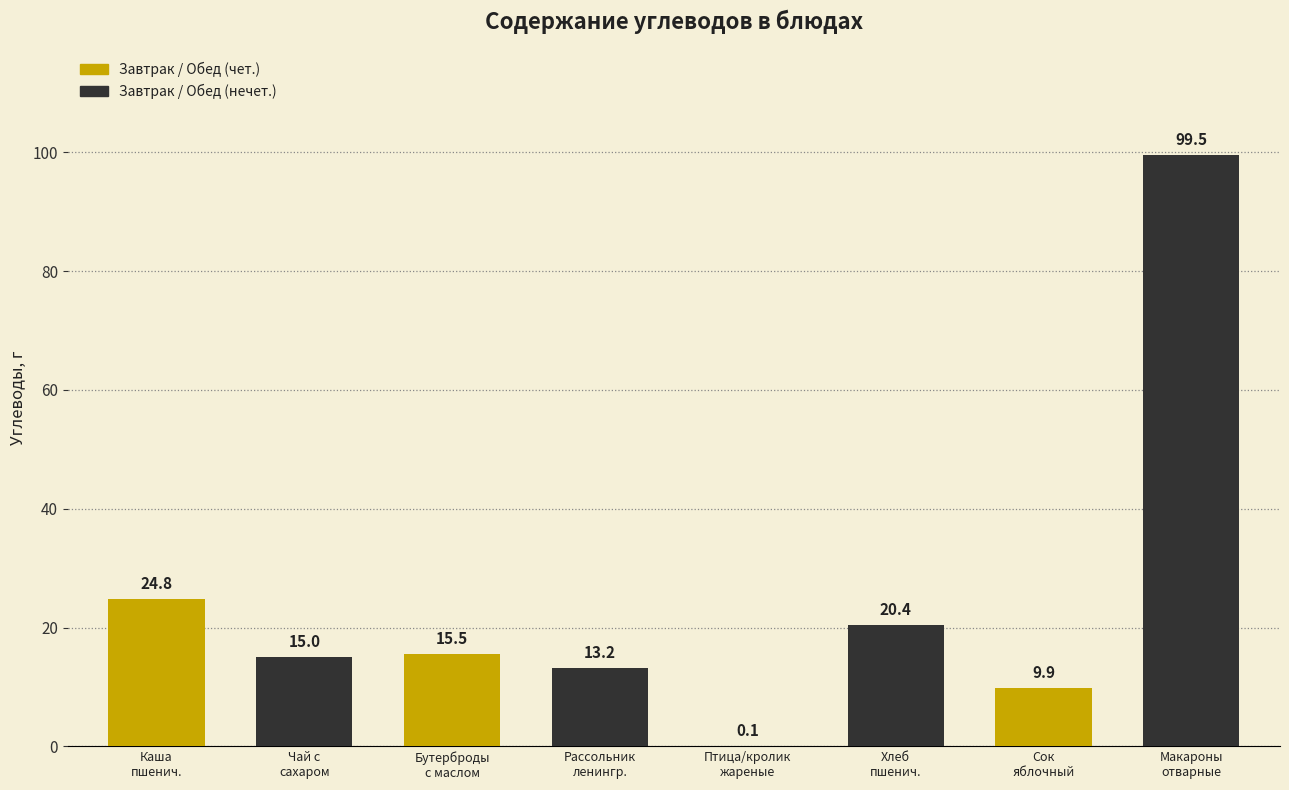

What is the sum of all values?

198.4